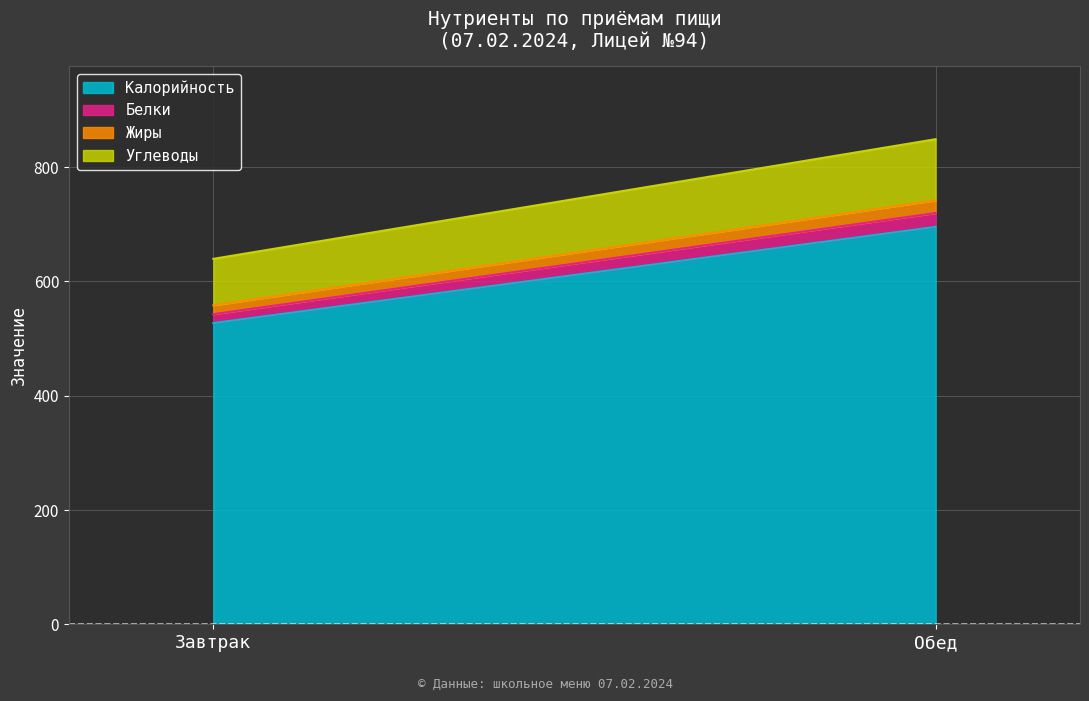

What is the label of the 2nd point from the left?

Обед